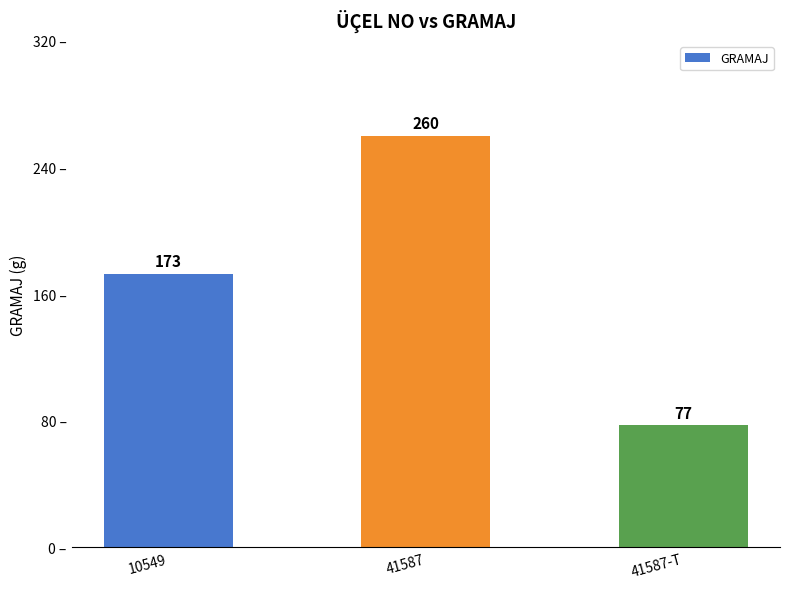

What is the maximum value shown in the chart?

260